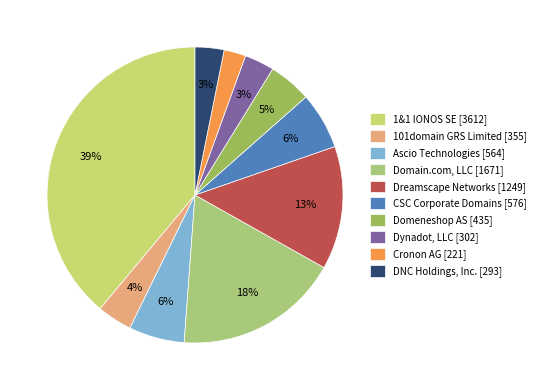

Which category has the biggest portion of the pie?

1&1 IONOS SE